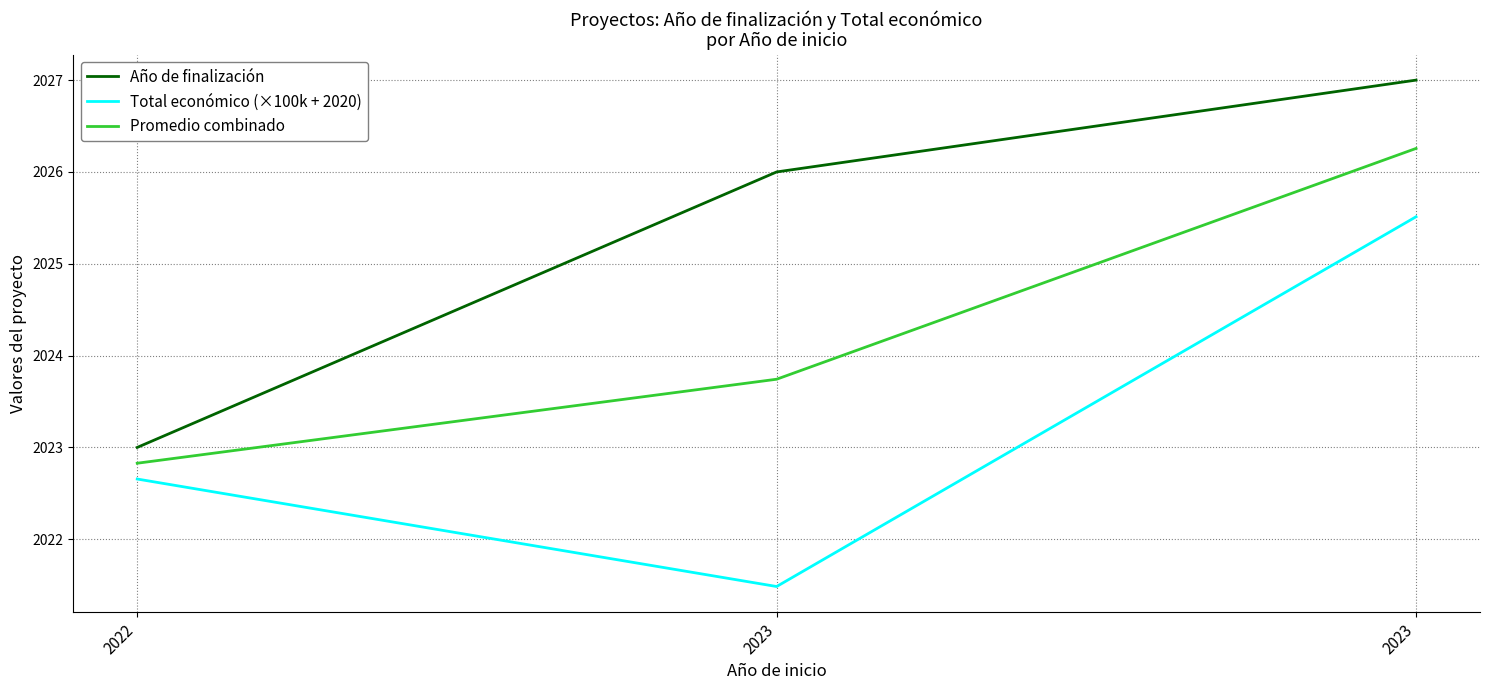

What is the difference between the maximum and minimum values in the Año de finalización series?

4.0